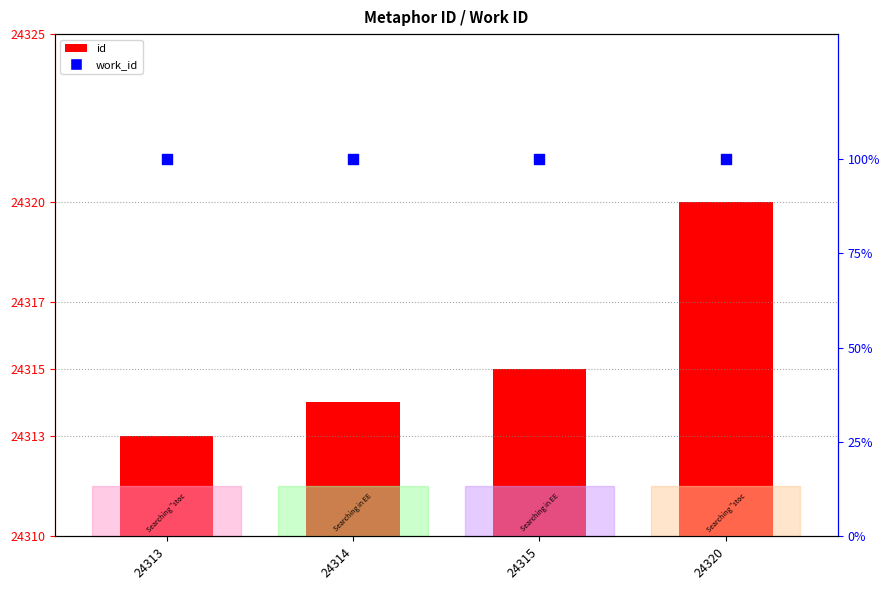

At how many categories does at least one series exceed 5477?

4